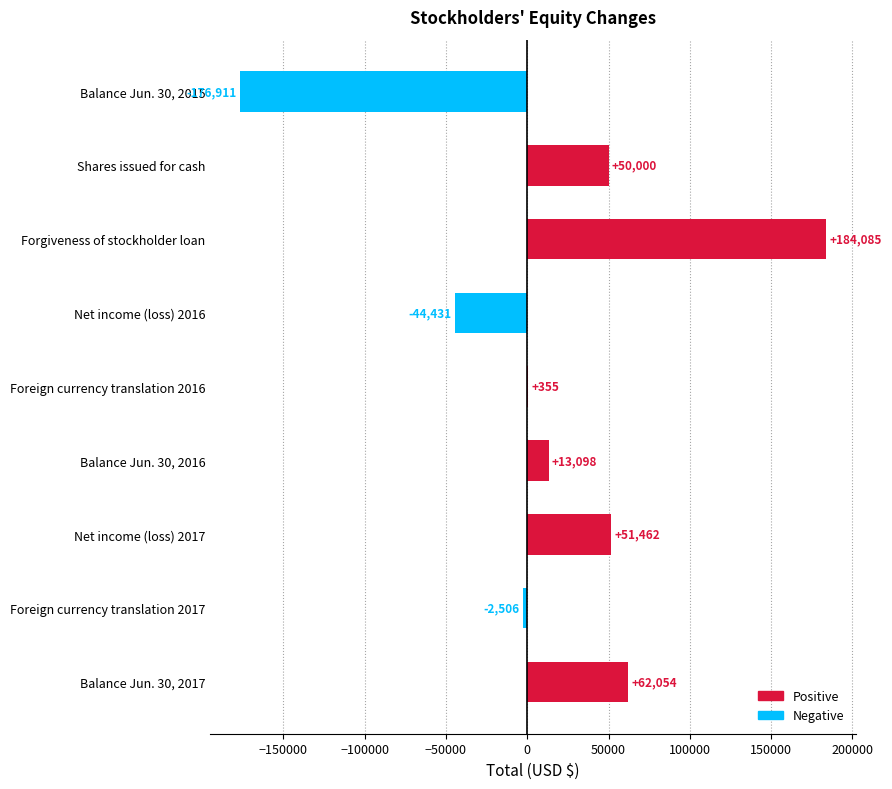

Between Net income (loss) 2017 and Shares issued for cash, which is larger?

Net income (loss) 2017